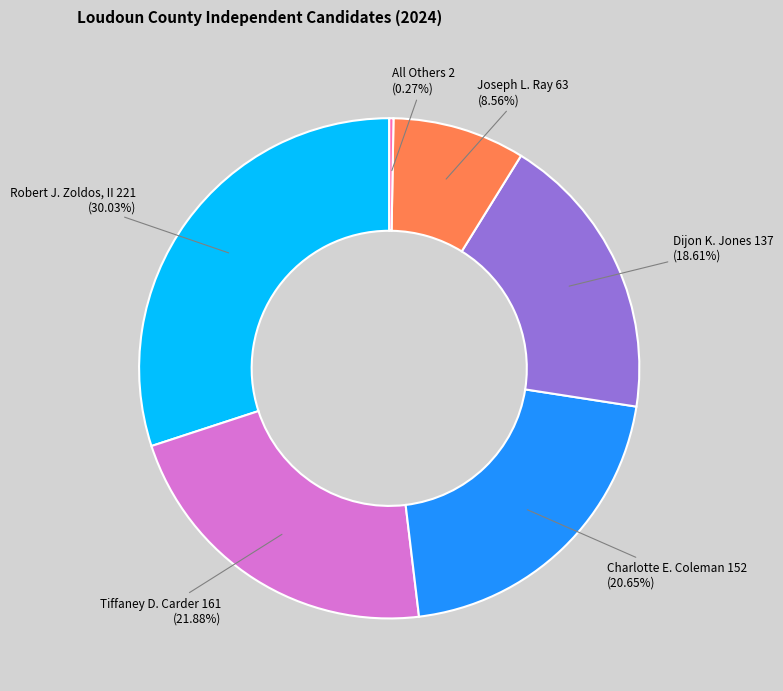

To the nearest percent, what is the difference between the Tiffaney D. Carder and Joseph L. Ray slice percentages?

13%